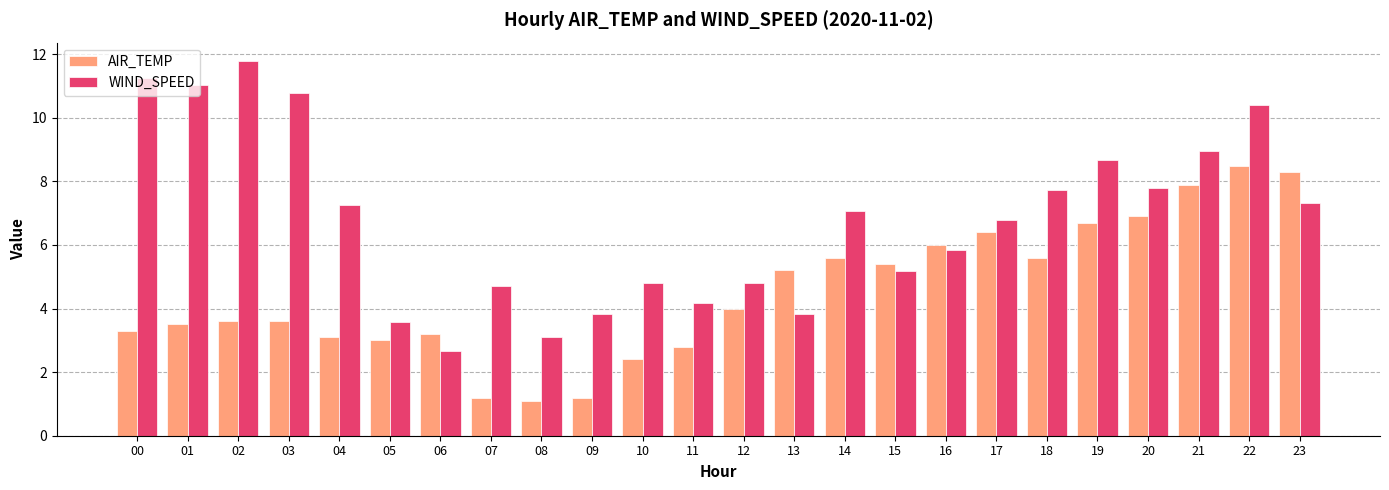

Which series has the largest total across all categories?

WIND_SPEED